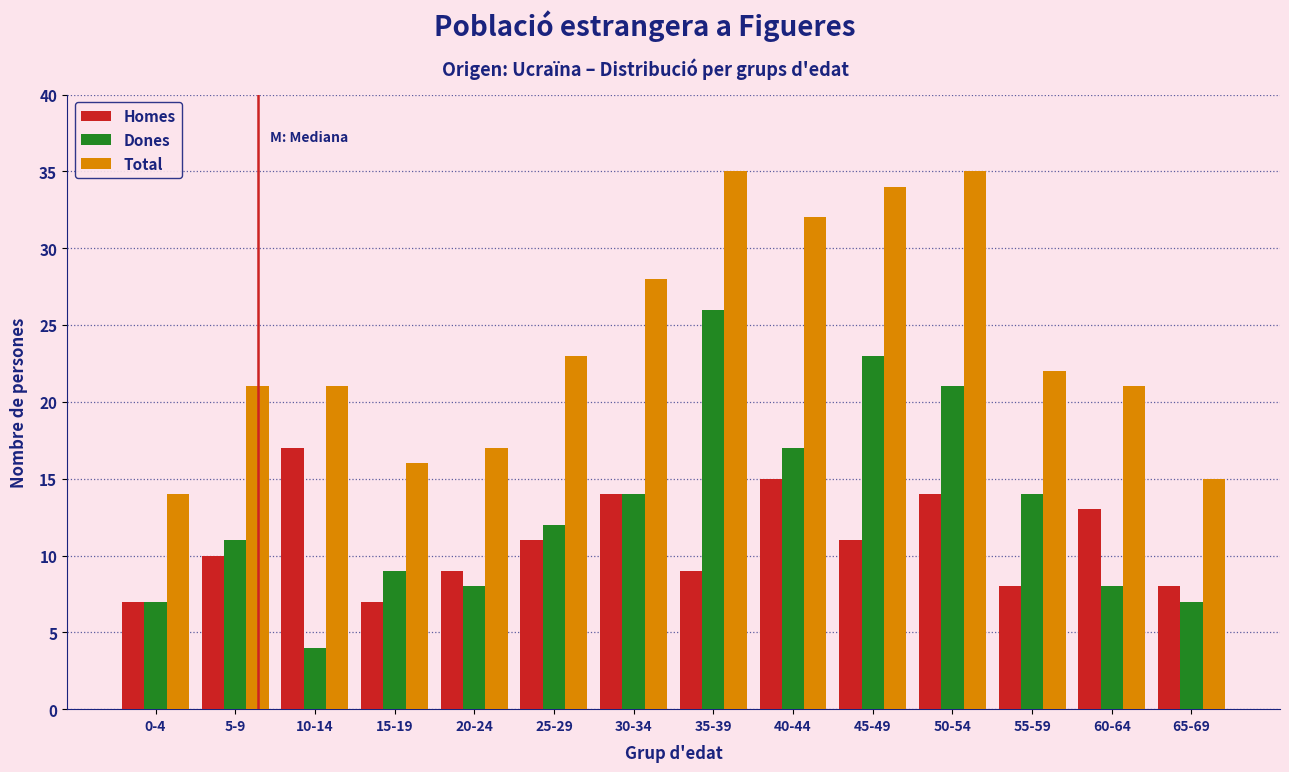

What is the smallest value displayed?

4